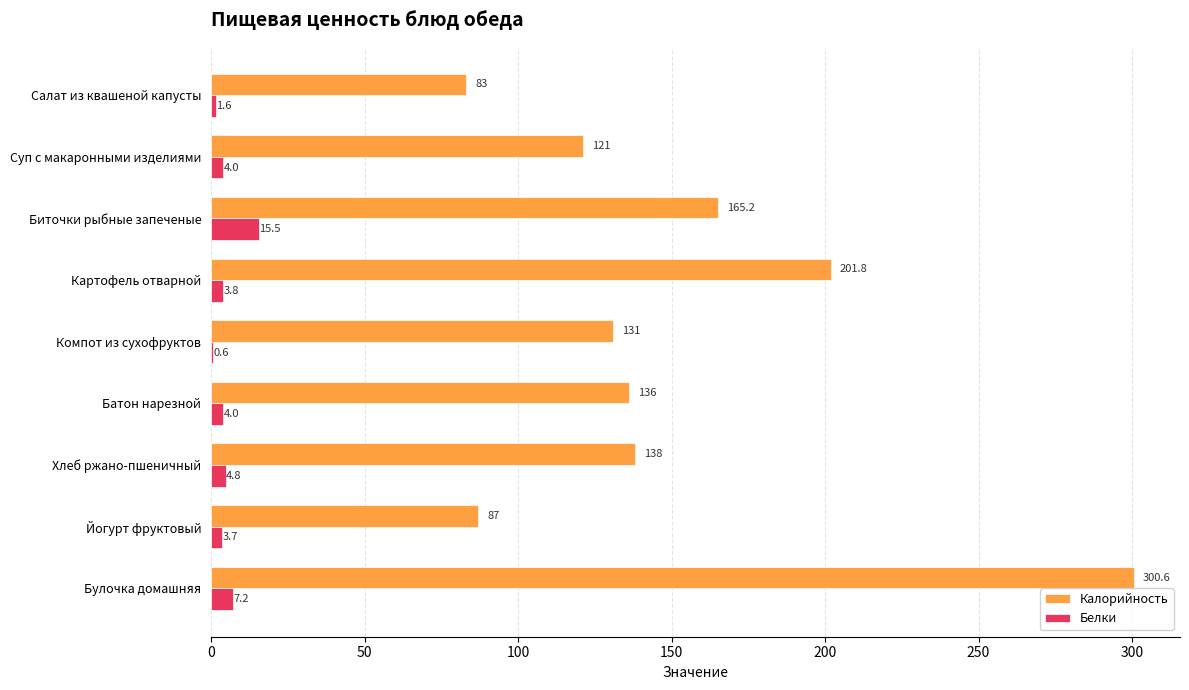

Between Биточки рыбные запеченые and Йогурт фруктовый, which series saw the biggest shift?

Калорийность